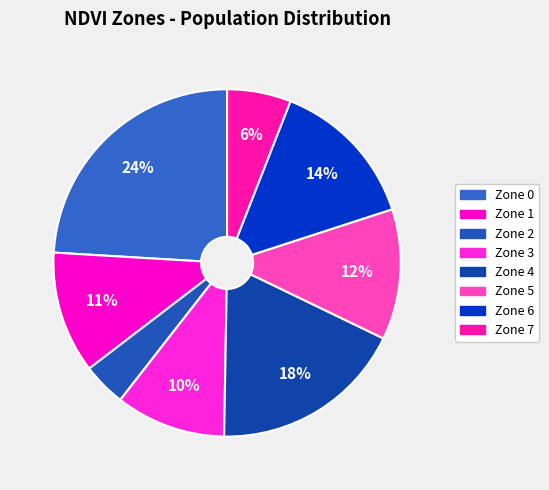

True or false: Zone 7 accounts for 19% of the total.

False